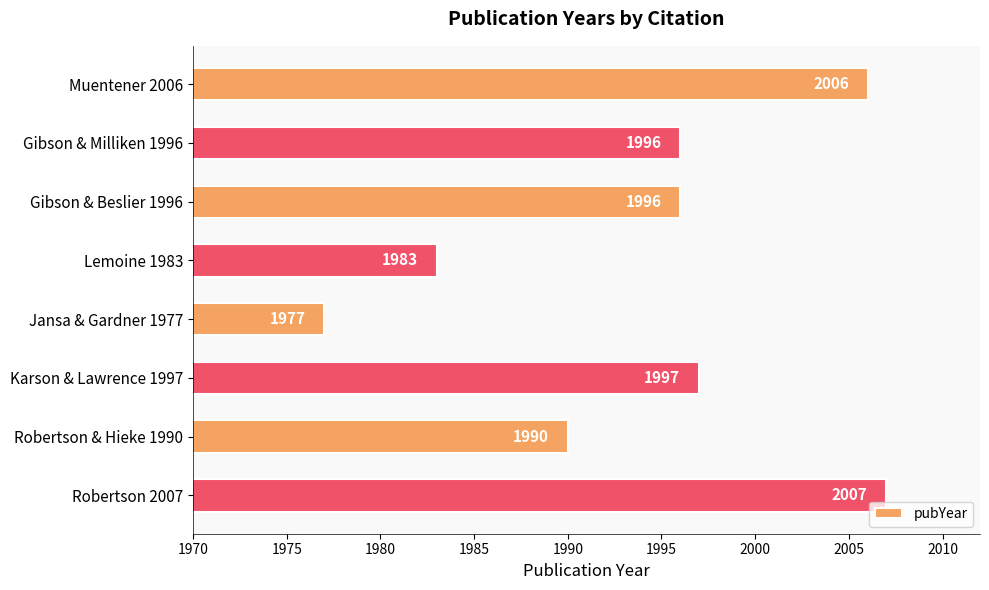

What is the maximum value shown in the chart?

2007